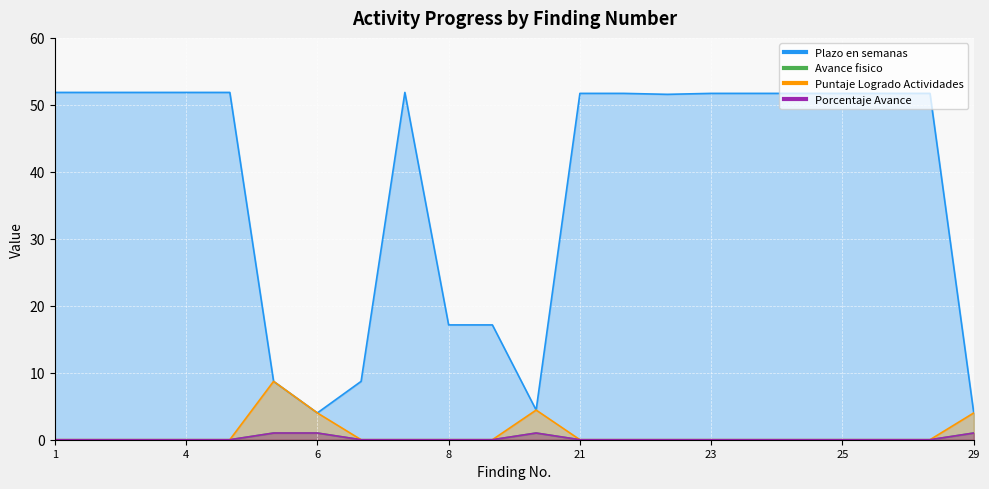

Rank the series by their maximum value, from lowest to highest.

Avance fisico, Porcentaje Avance, Puntaje Logrado Actividades, Plazo en semanas